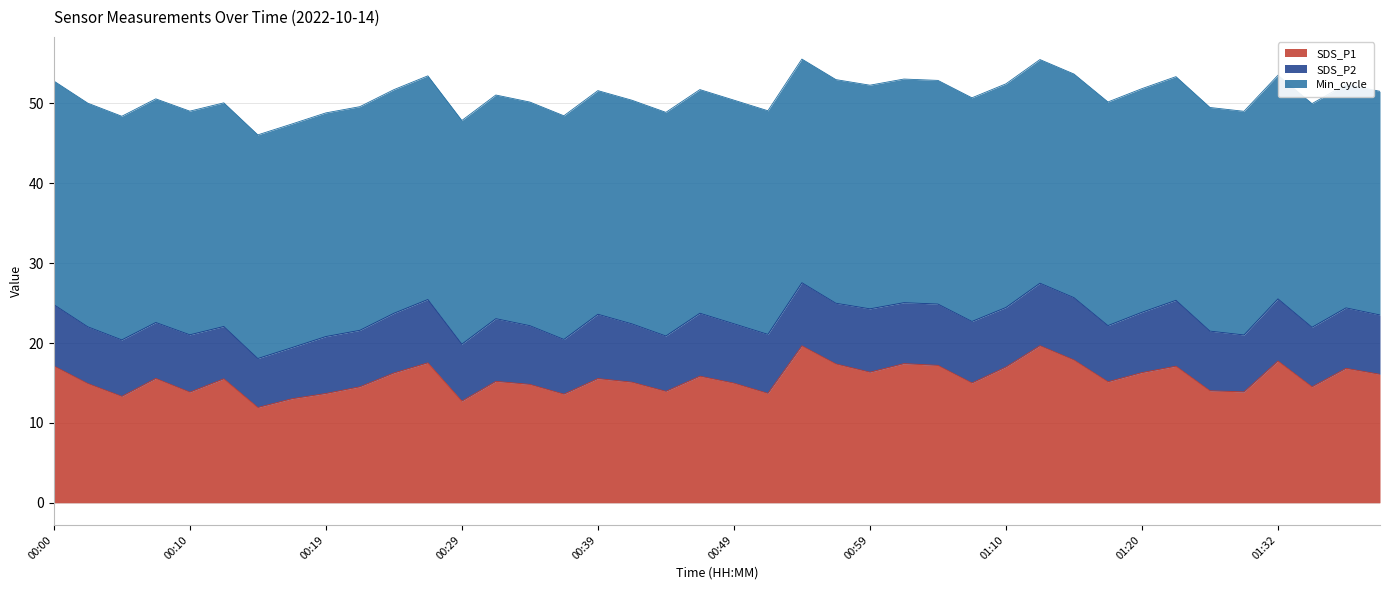

Reading left to right, extract all data points from this chart.

SDS_P1: 00:00=17.1	00:02=14.9	00:05=13.3	00:07=15.6	00:10=13.8	00:12=15.5	00:15=11.9	00:17=13.0	00:19=13.7	00:22=14.5	00:24=16.2	00:27=17.5	00:29=12.7	00:31=15.2	00:34=14.8	00:36=13.6	00:39=15.6	00:41=15.1	00:44=13.9	00:46=15.8	00:49=15.0	00:52=13.7	00:54=19.6	00:56=17.4	00:59=16.4	01:01=17.4	01:04=17.2	01:07=15.0	01:10=17.0	01:12=19.7	01:15=17.9	01:18=15.2	01:20=16.3	01:23=17.1	01:26=14.0	01:29=13.9	01:32=17.8	01:35=14.5	01:37=16.8	01:40=16.1
SDS_P2: 00:00=7.7	00:02=7.1	00:05=7.1	00:07=7.0	00:10=7.2	00:12=6.5	00:15=6.1	00:17=6.4	00:19=7.1	00:22=7.1	00:24=7.5	00:27=7.9	00:29=7.1	00:31=7.8	00:34=7.3	00:36=6.8	00:39=8.1	00:41=7.3	00:44=6.9	00:46=7.9	00:49=7.4	00:52=7.4	00:54=7.9	00:56=7.6	00:59=7.9	01:01=7.6	01:04=7.7	01:07=7.7	01:10=7.5	01:12=7.8	01:15=7.8	01:18=7.0	01:20=7.5	01:23=8.2	01:26=7.5	01:29=7.1	01:32=7.8	01:35=7.5	01:37=7.6	01:40=7.4
Min_cycle: 00:00=28.0	00:02=28.0	00:05=28.0	00:07=28.0	00:10=28.0	00:12=28.0	00:15=28.0	00:17=28.0	00:19=28.0	00:22=28.0	00:24=28.0	00:27=28.0	00:29=28.0	00:31=28.0	00:34=28.0	00:36=28.0	00:39=28.0	00:41=28.0	00:44=28.0	00:46=28.0	00:49=28.0	00:52=28.0	00:54=28.0	00:56=28.0	00:59=28.0	01:01=28.0	01:04=28.0	01:07=28.0	01:10=28.0	01:12=28.0	01:15=28.0	01:18=28.0	01:20=28.0	01:23=28.0	01:26=28.0	01:29=28.0	01:32=28.0	01:35=28.0	01:37=28.0	01:40=28.0